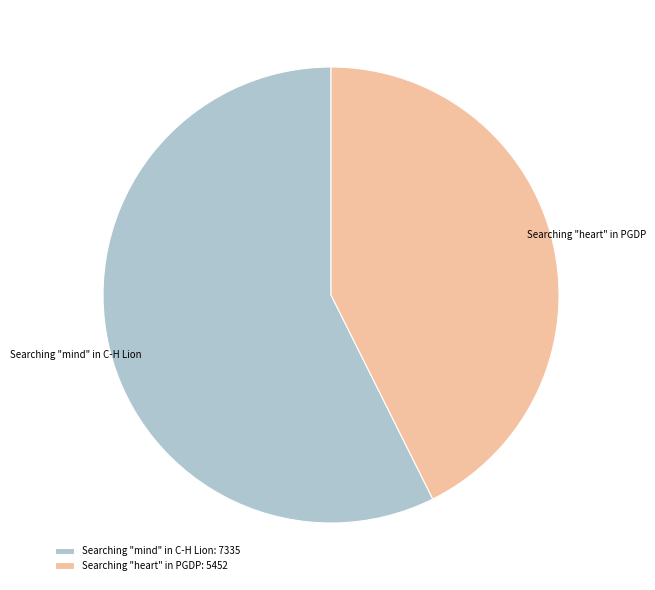

True or false: Searching "mind" in C-H Lion accounts for 67% of the total.

False